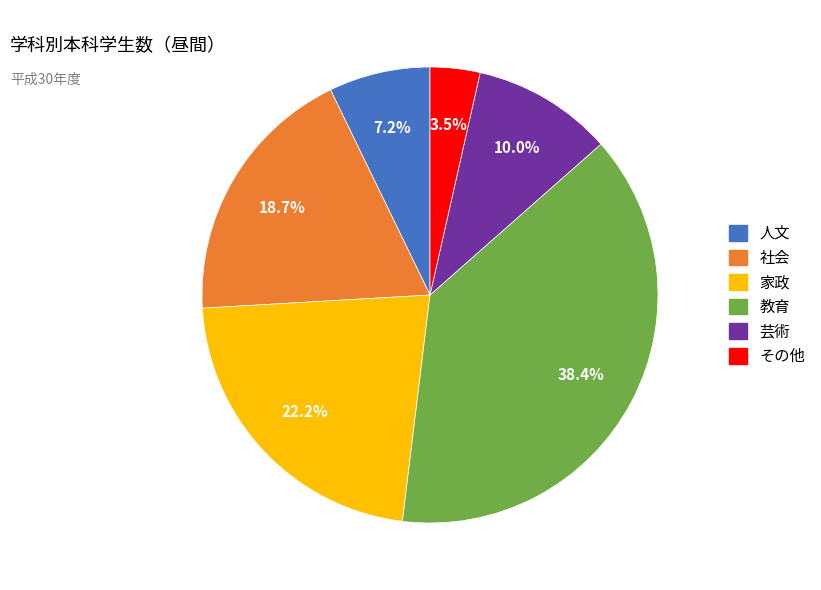

Rank the categories by value from lowest to highest.

その他, 人文, 芸術, 社会, 家政, 教育